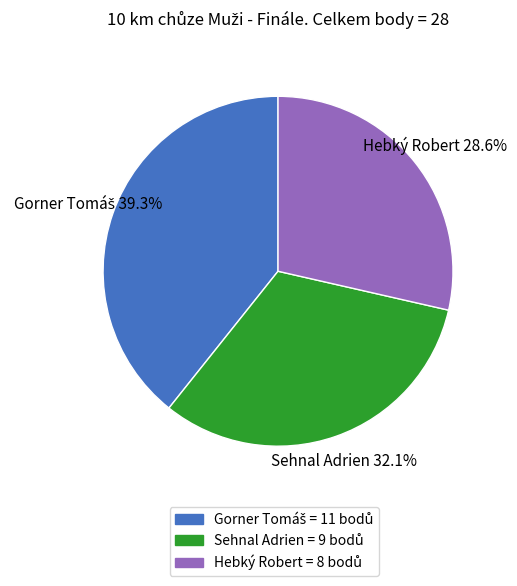

Is it true that Hebký Robert is 37% of the pie?

False